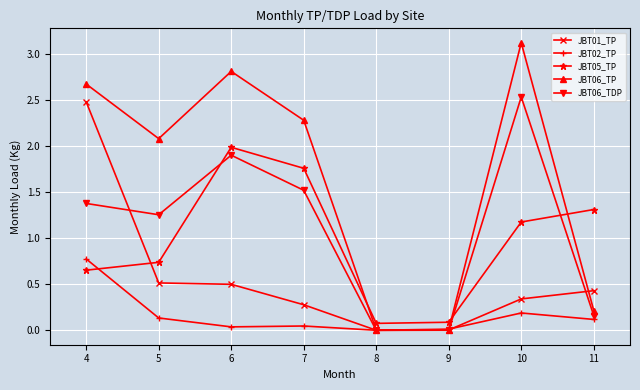

The value of JBT06_TDP at 6 is 2.6. True or false?

False